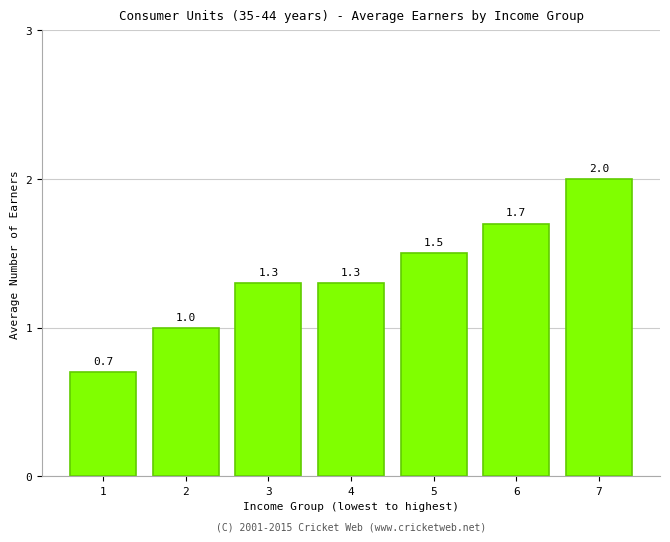

Reading left to right, what are all the values shown in this chart?

0.7	1.0	1.3	1.3	1.5	1.7	2.0